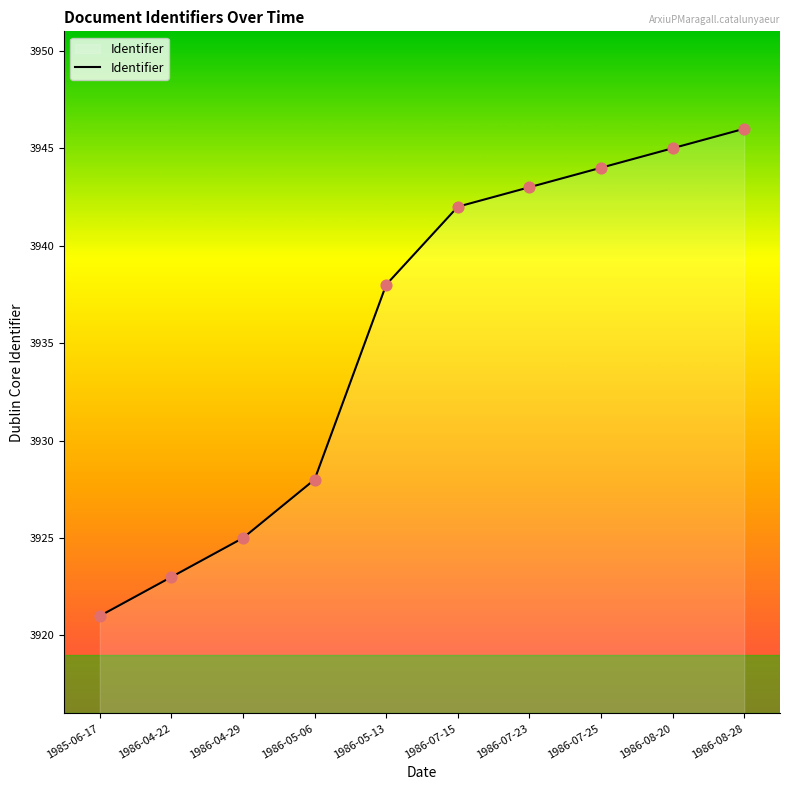

What is the change in value from 1986-05-13 to 1986-08-20?

+7